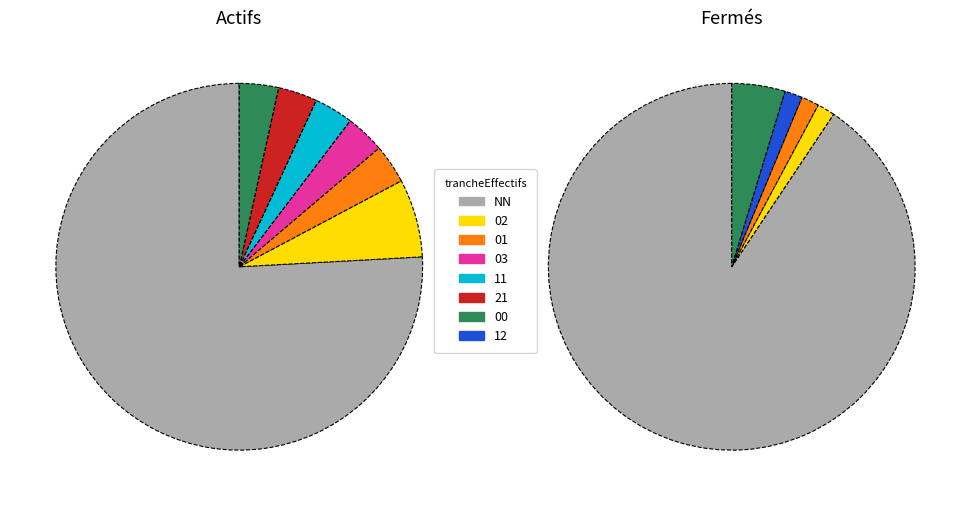

Which series changed the most between NN and 03?

Fermés (etatAdministratifEtablissement=F)